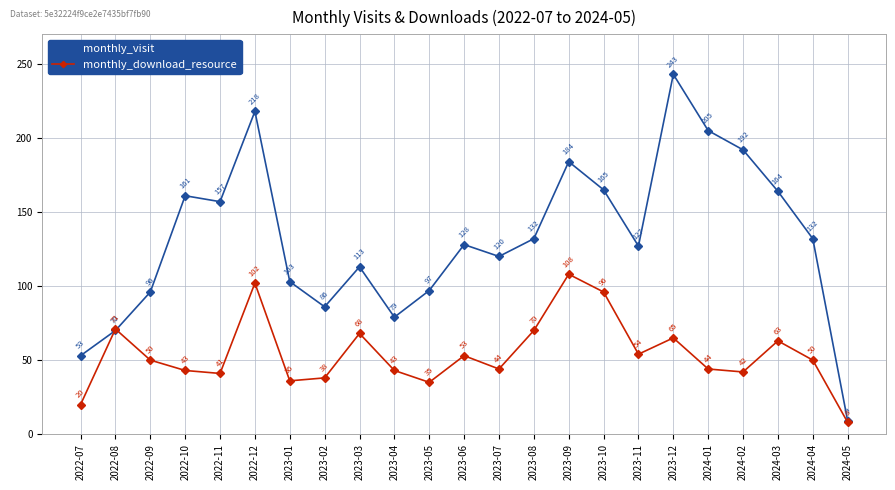

Where is the first local minimum for monthly_visit?

2022-11